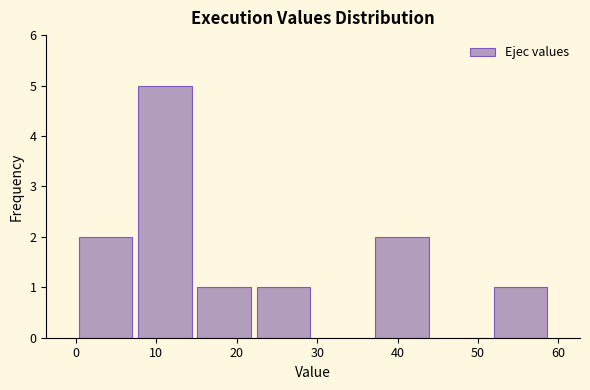

Over which range of the x-axis is the bar tallest?

7 to 15